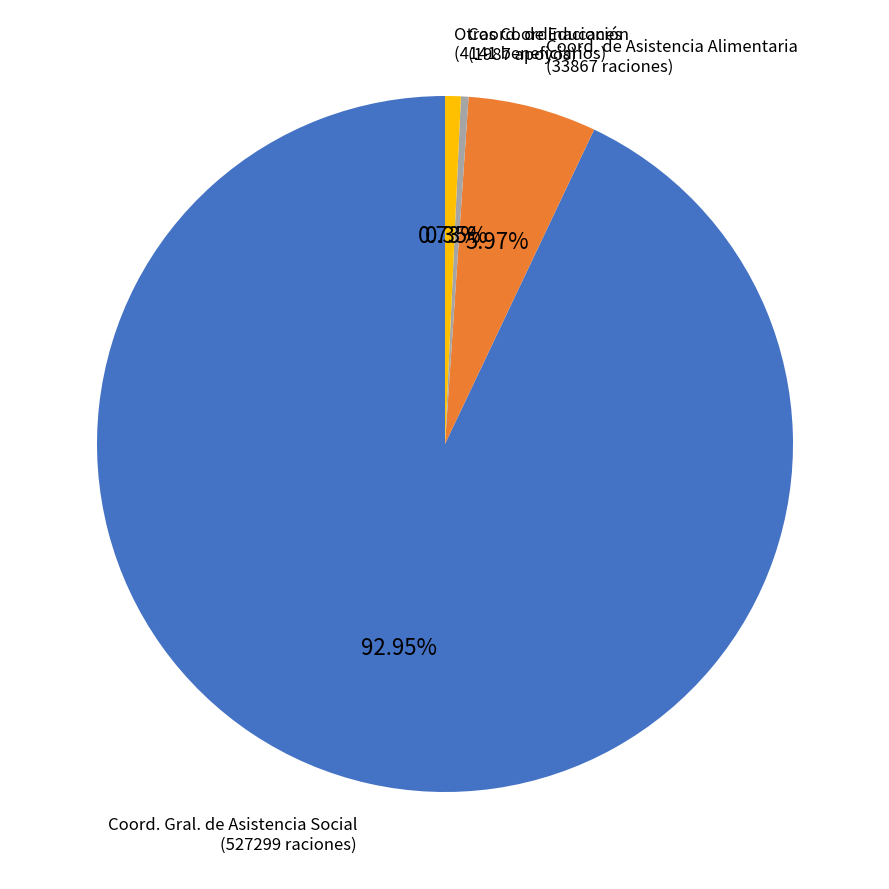

Is there any slice that represents more than half of the pie?

Yes